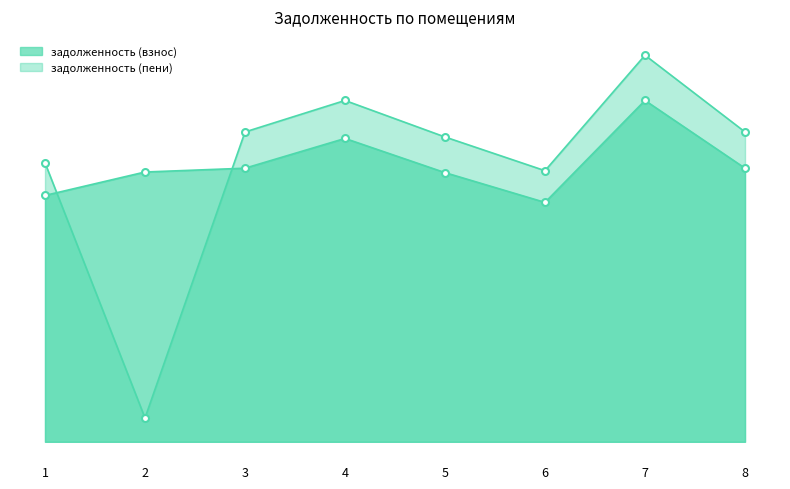

What are all the series names shown in the legend?

задолженность (взнос), задолженность (пени)